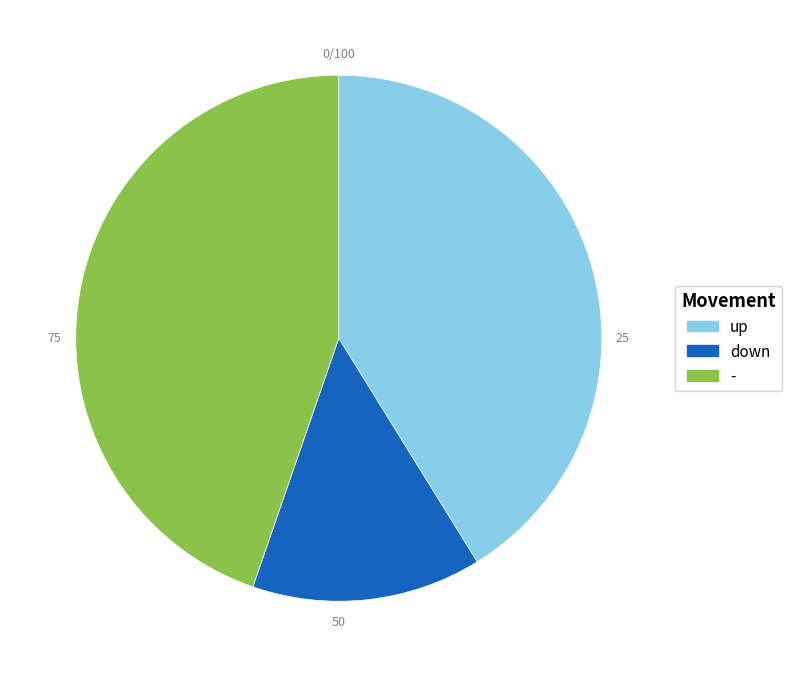

Is the sum of down and up greater than half?

Yes